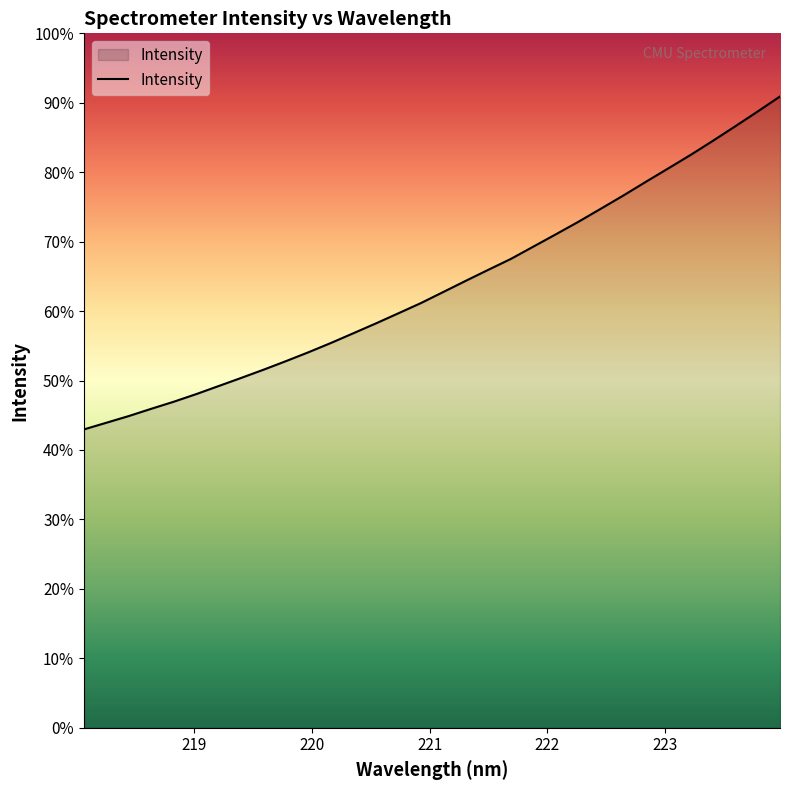

At which label does the data first exceed 3392?

221.1174